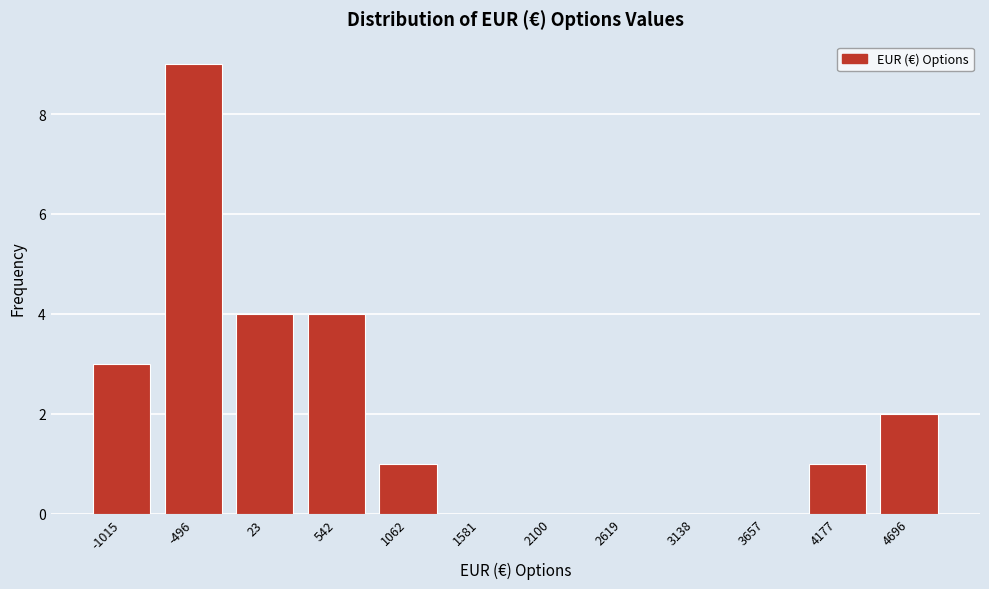

Reading left to right, transcribe all the data shown in this chart.

-1015=3	-496=9	23=4	542=4	1062=1	1581=0	2100=0	2619=0	3138=0	3657=0	4177=1	4696=2